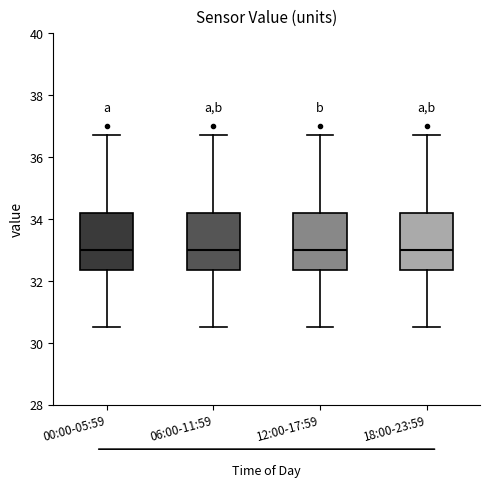

Where is the lower edge of the box for 00:00-05:59 on the y-axis? The values are not printed on the chart, so give them approximately, as read against the axis.

32.4